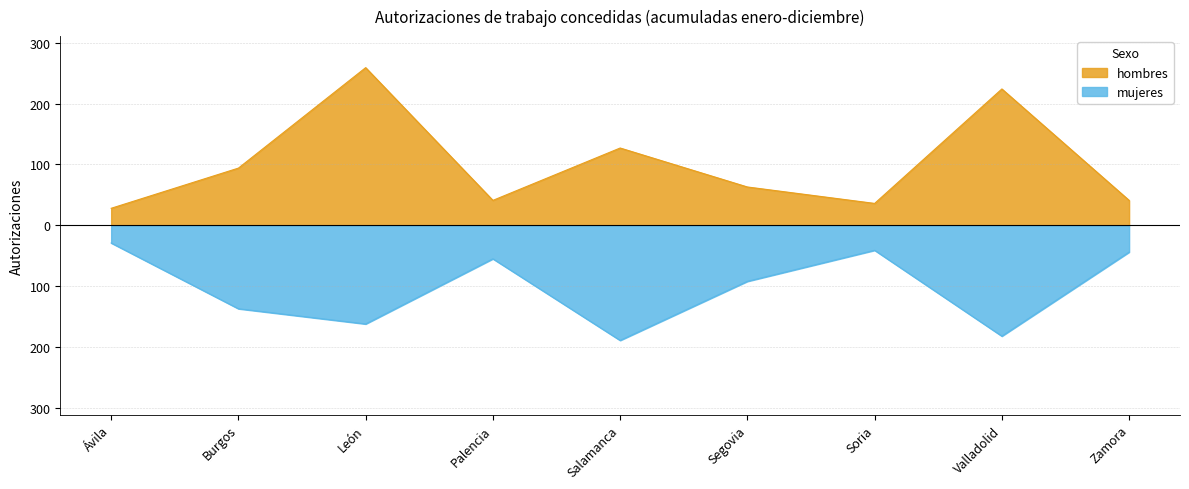

What is the spread (max minus min) of values at León?

421